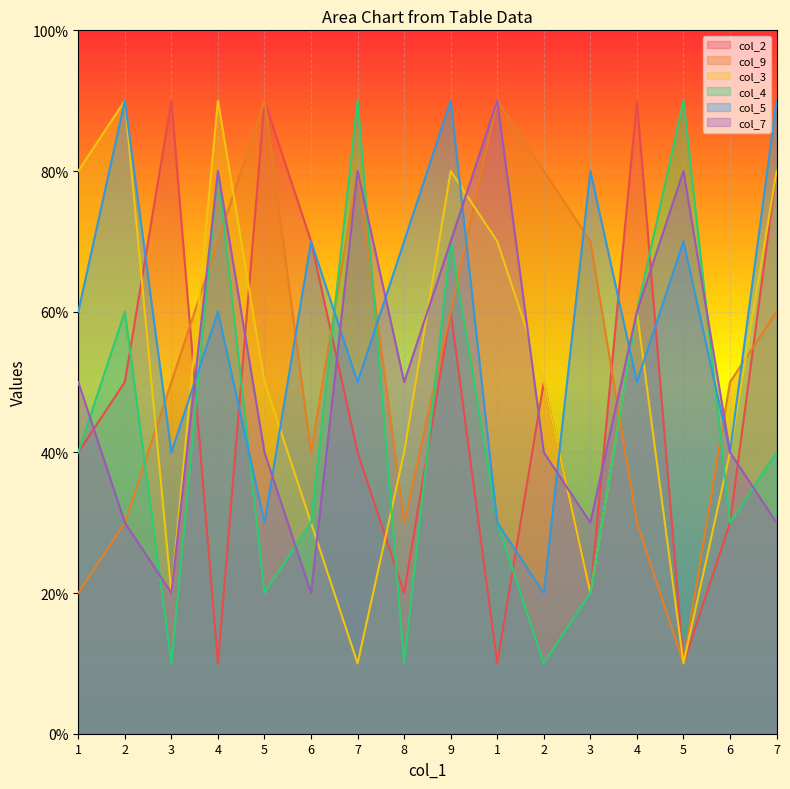

What are all the series names shown in the legend?

col_2, col_9, col_3, col_4, col_5, col_7